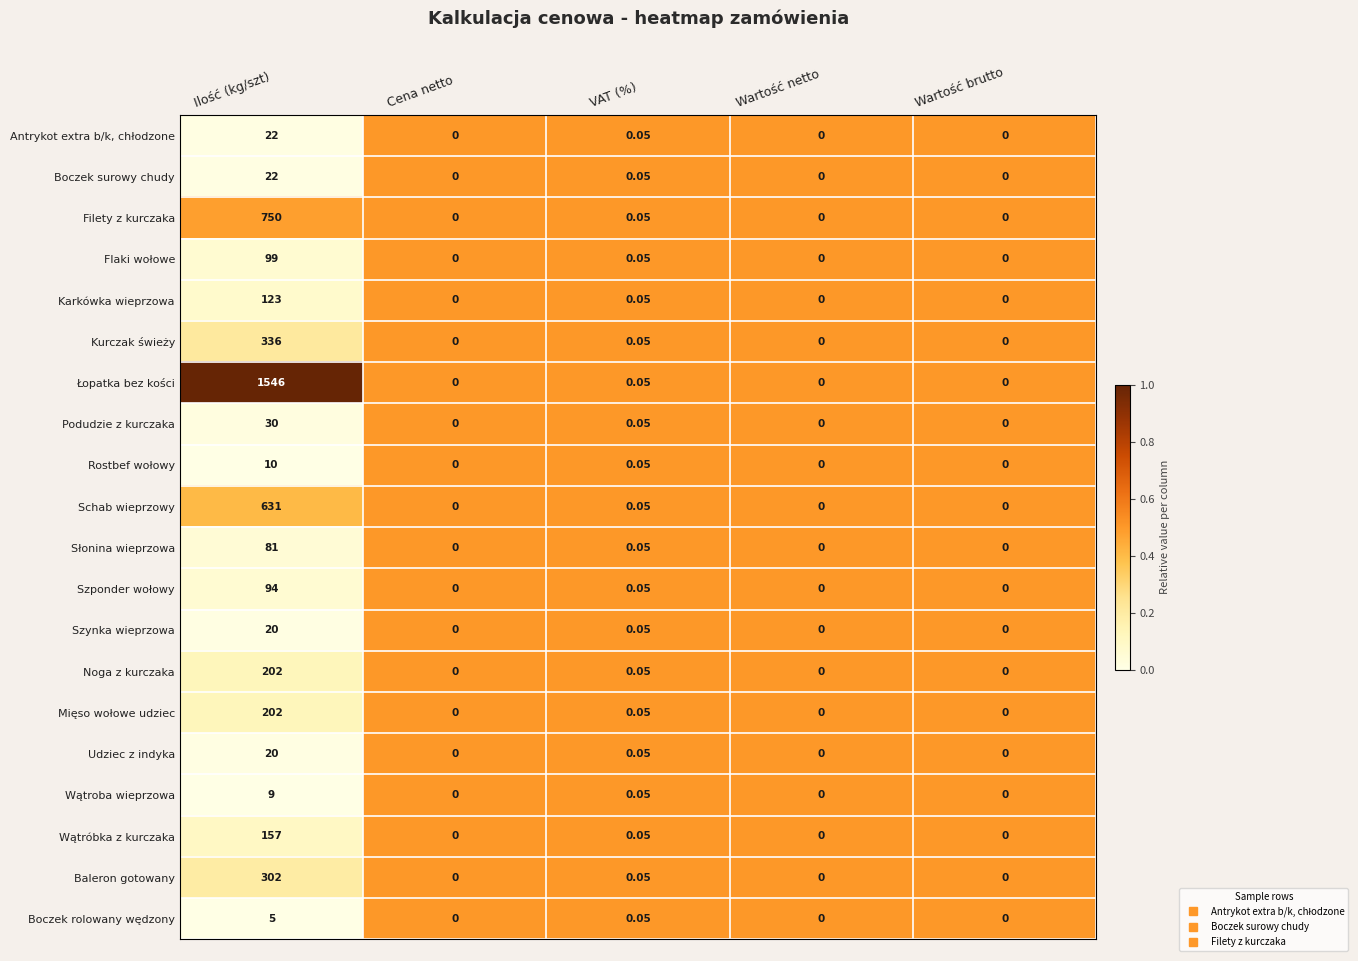

Which series has the largest range (max minus min)?

Łopatka bez kości